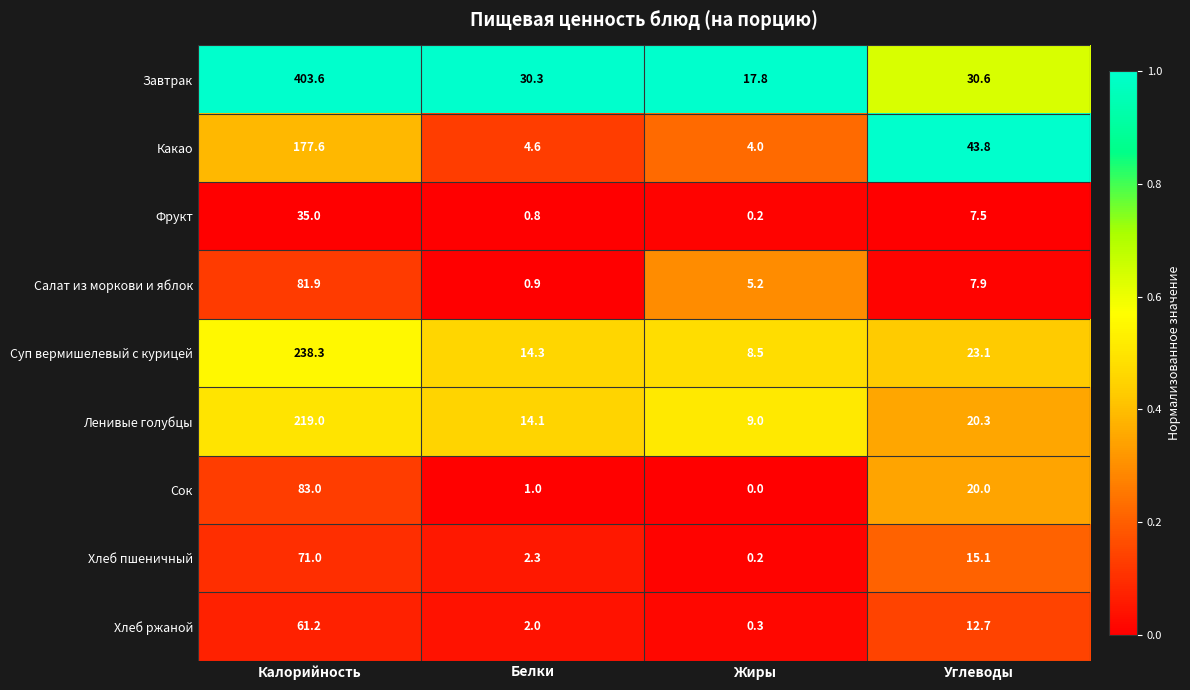

The Какао series shows 4.0 at Жиры. True or false?

True